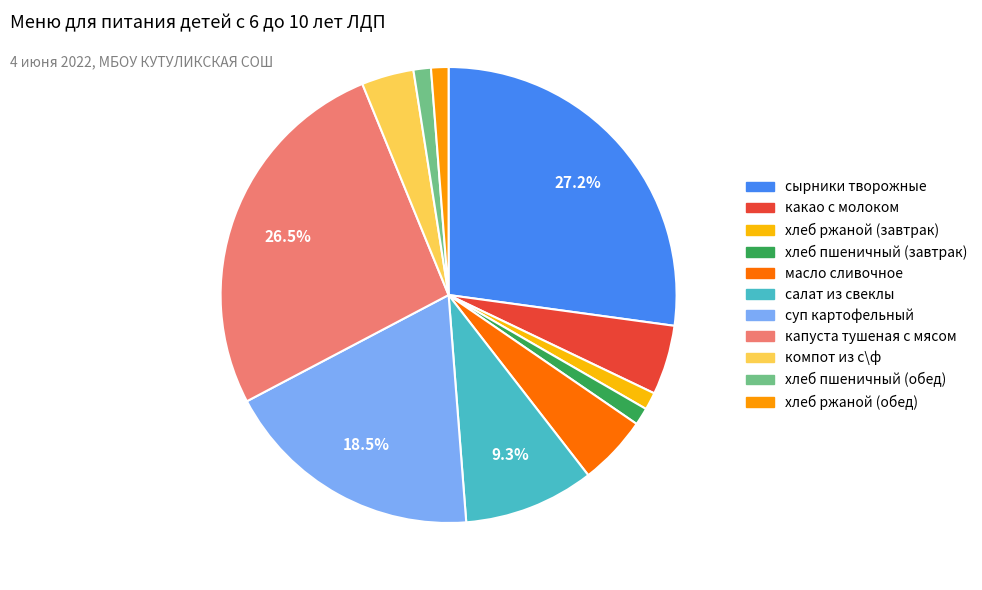

To the nearest percent, what is the difference between the largest and smallest slice percentages?

26%